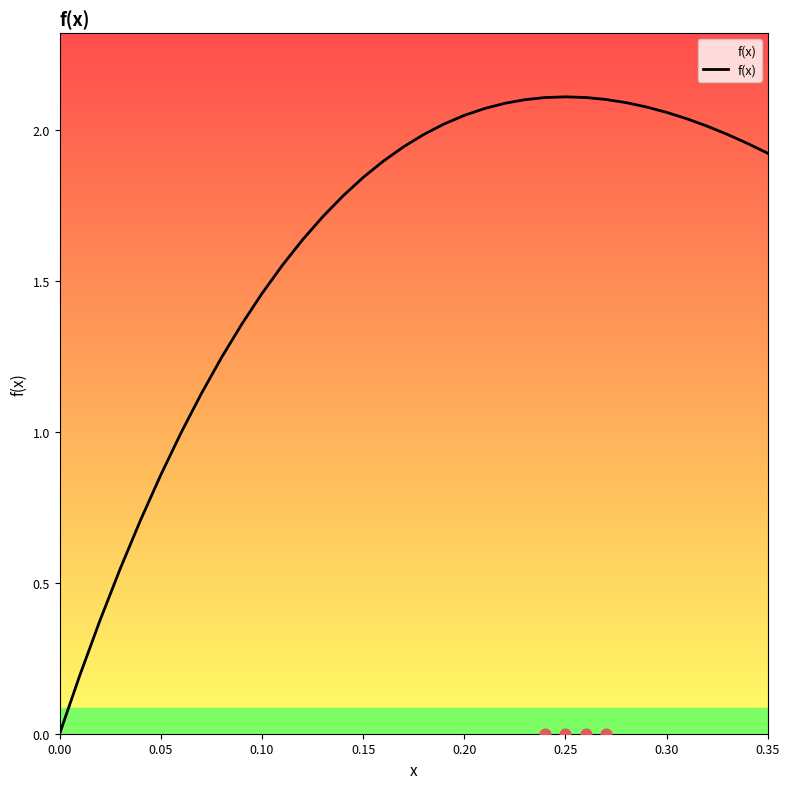

True or false: f(x) has a value of 2.1 at 0.25.

True